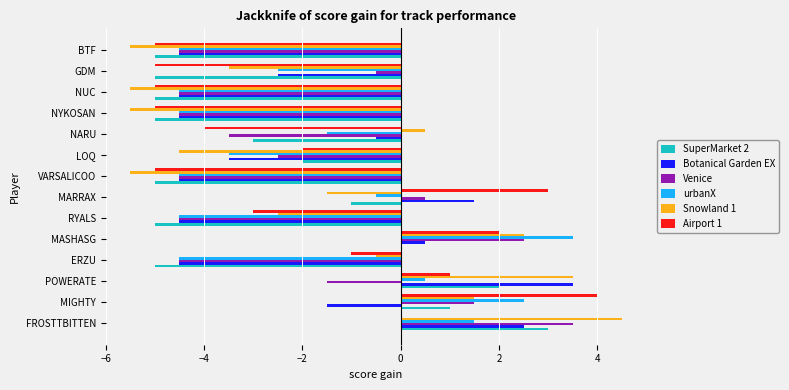

How many values in Venice are above zero?

4